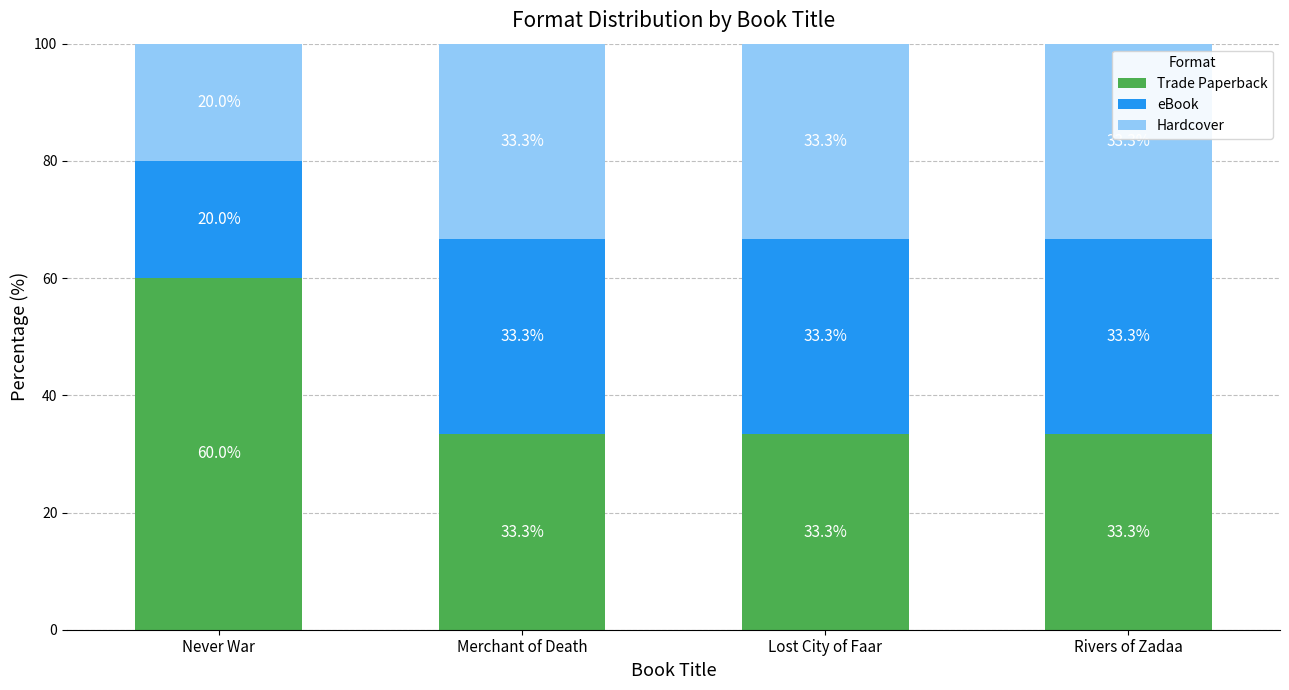

What is the difference between the Trade Paperback values at Lost City of Faar and Never War?

26.7